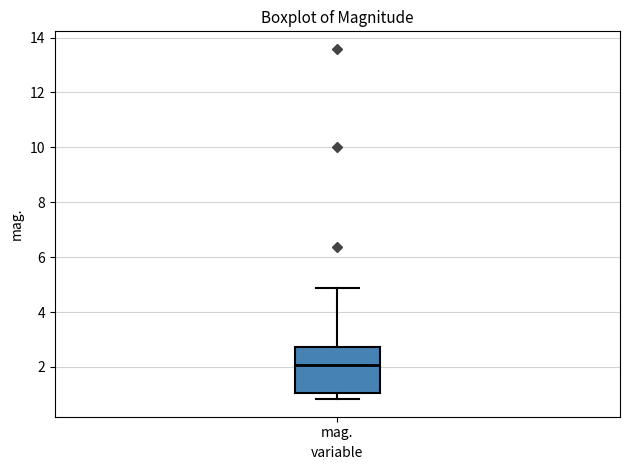

Where does the median line of the box for mag. sit on the y-axis? The values are not printed on the chart, so give them approximately, as read against the axis.

2.0